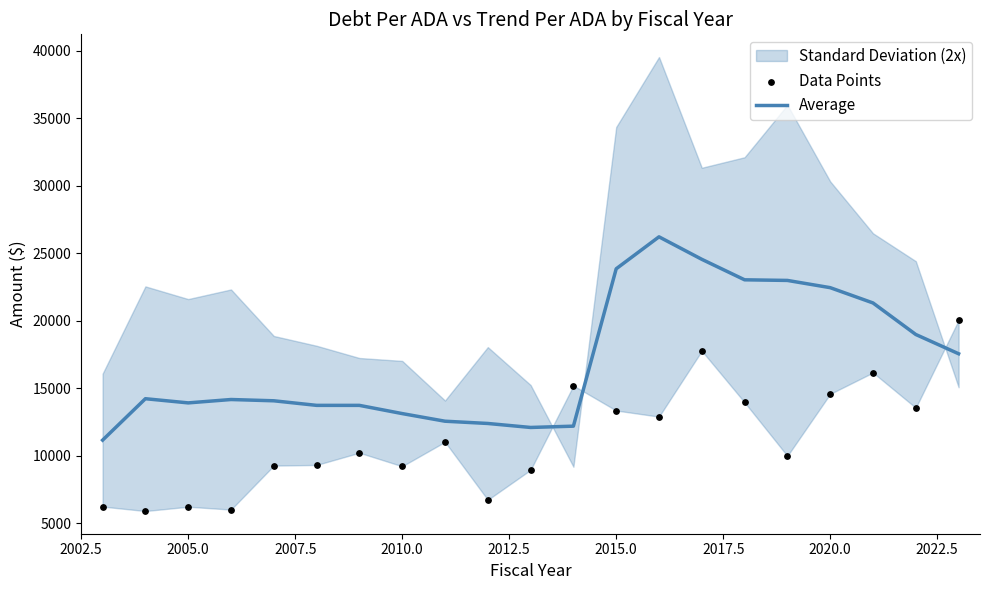

Which series reaches the minimum Y coordinate?

Data Points